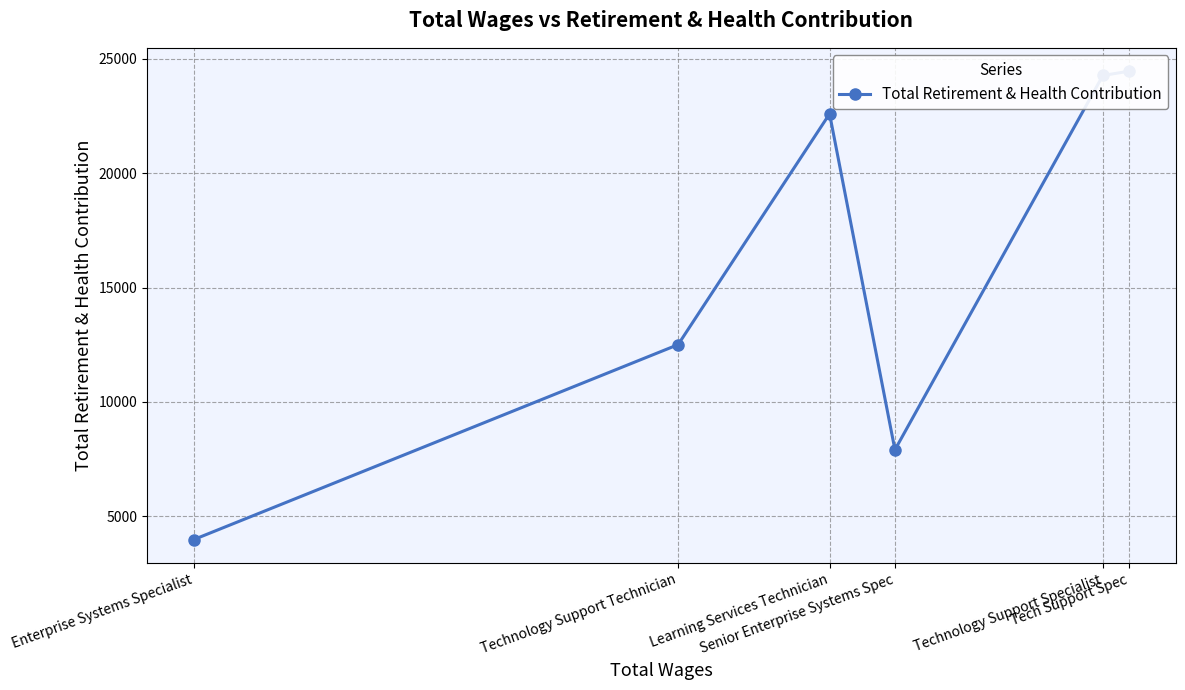

The value at Senior Enterprise Systems Spec is 12982. True or false?

False